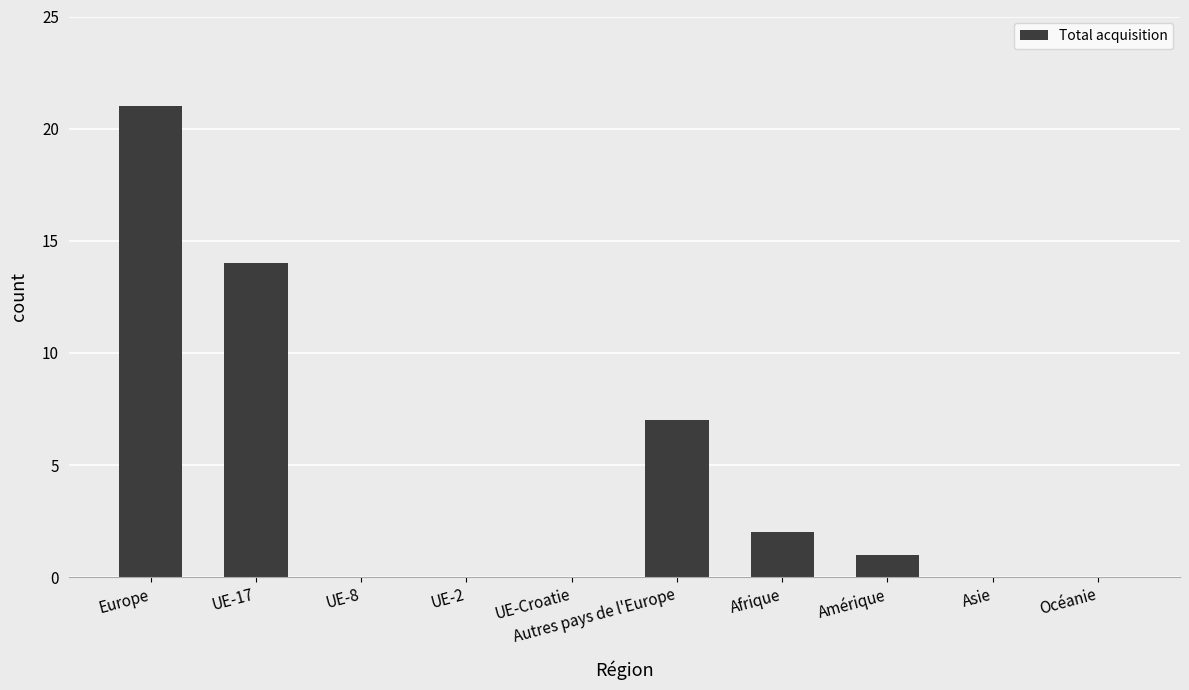

Where is the data nearest to the value 10?

Autres pays de l'Europe